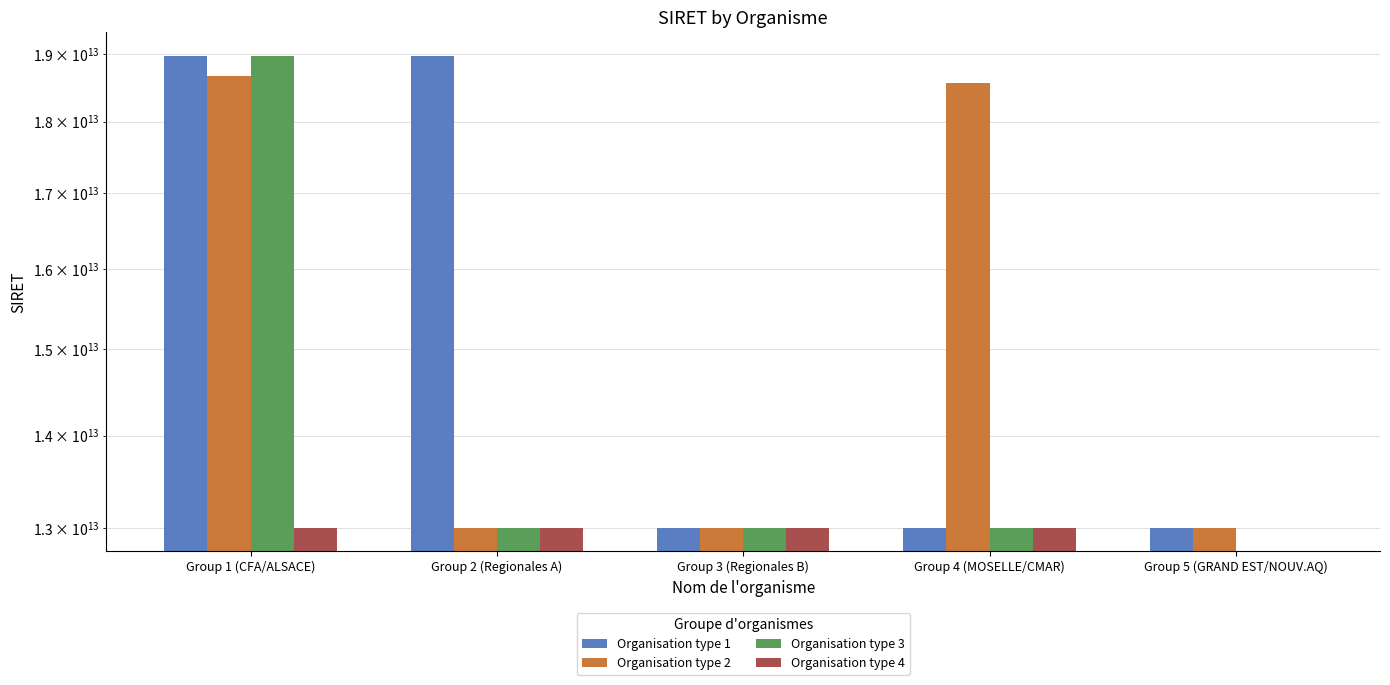

At how many categories does at least one series exceed 14327376292787?

3